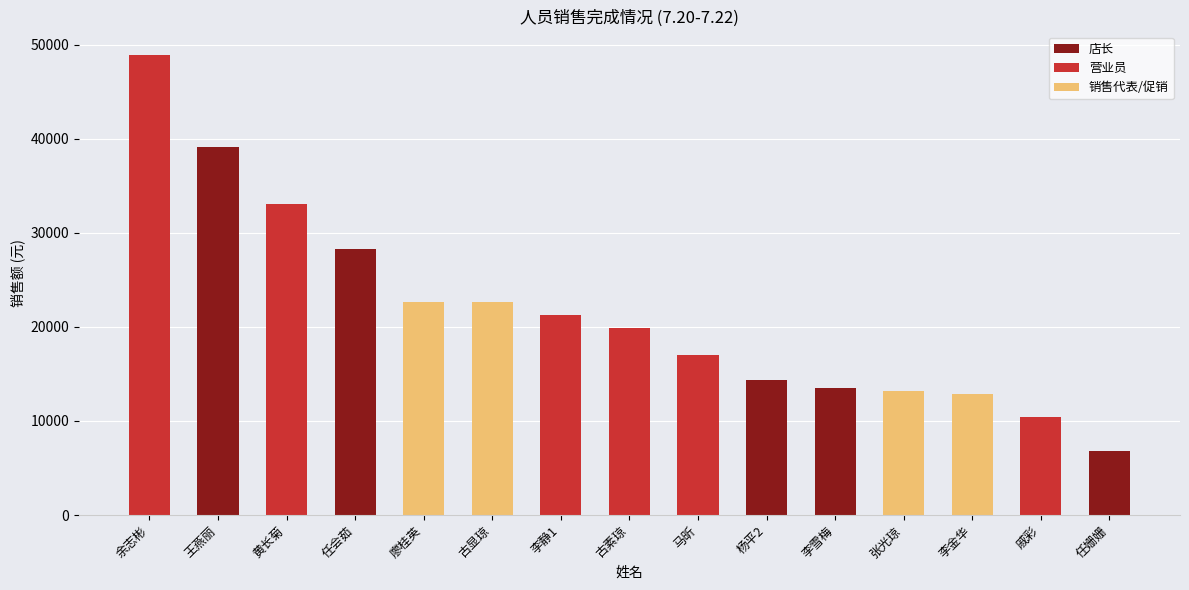

What is the label of the 8th bar from the right?

古素琼